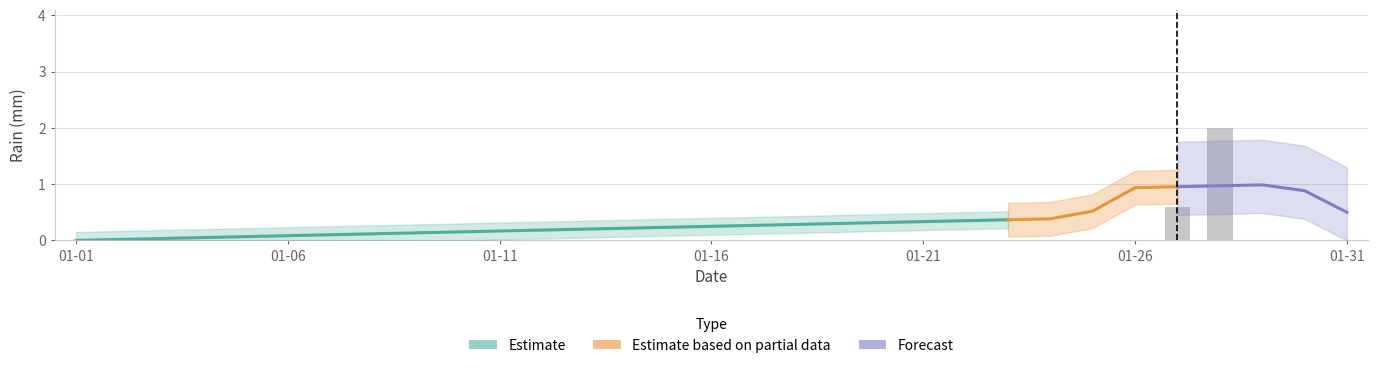

What is the difference between the maximum and minimum values?

2.0